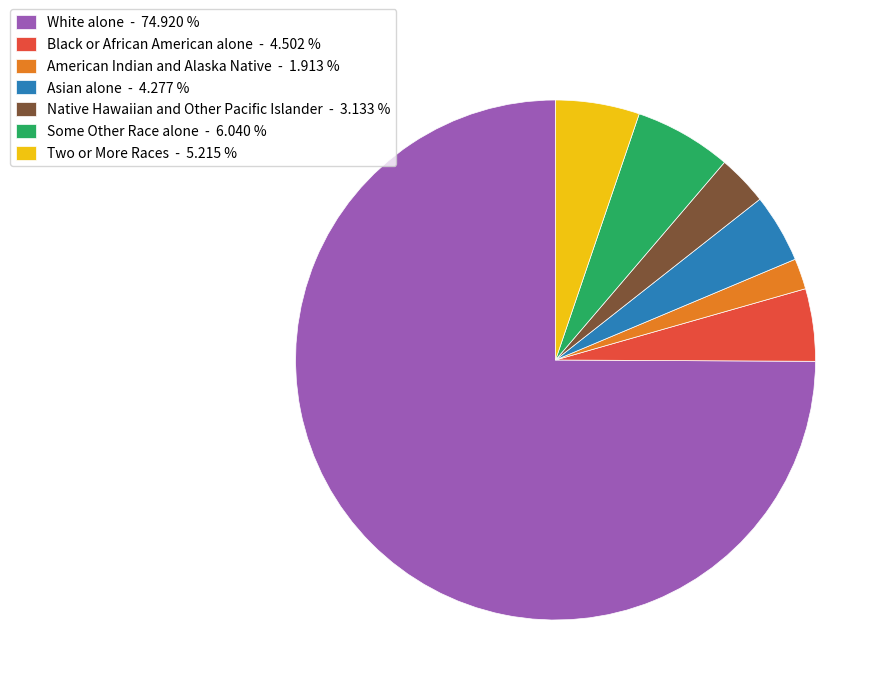

Count the number of slices in the pie.

7